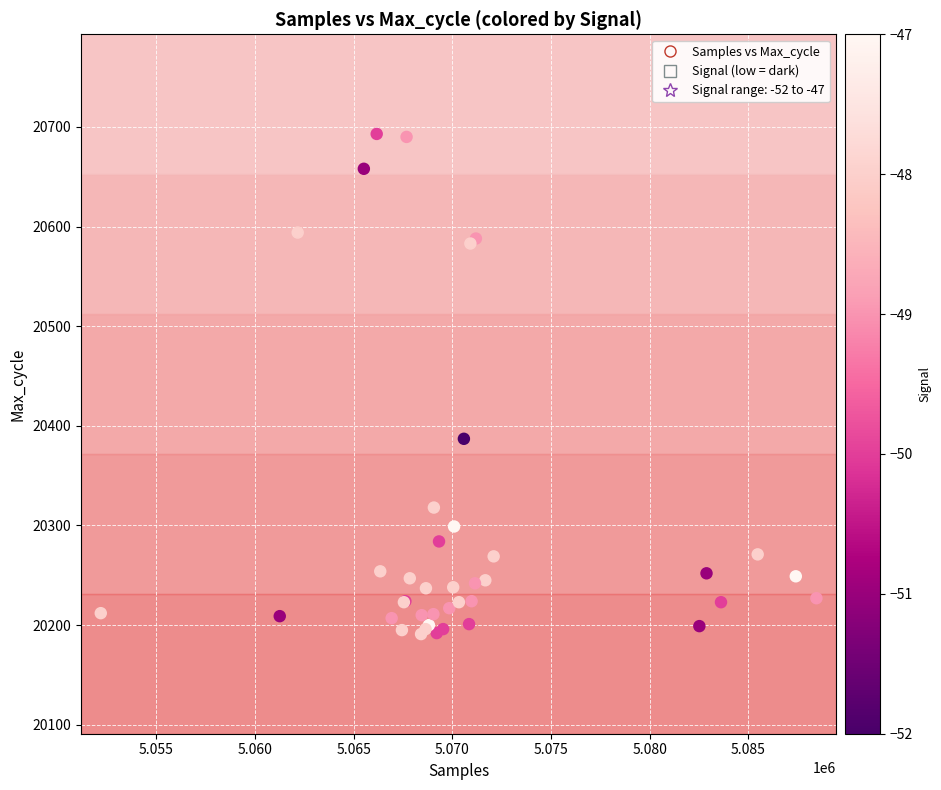

What Y value in the scatter plot is closest to 20442?

20387